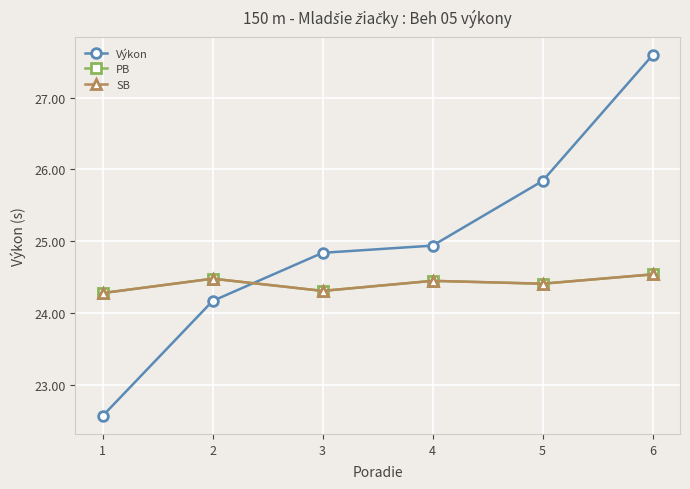

Does the chart have visible grid lines?

Yes